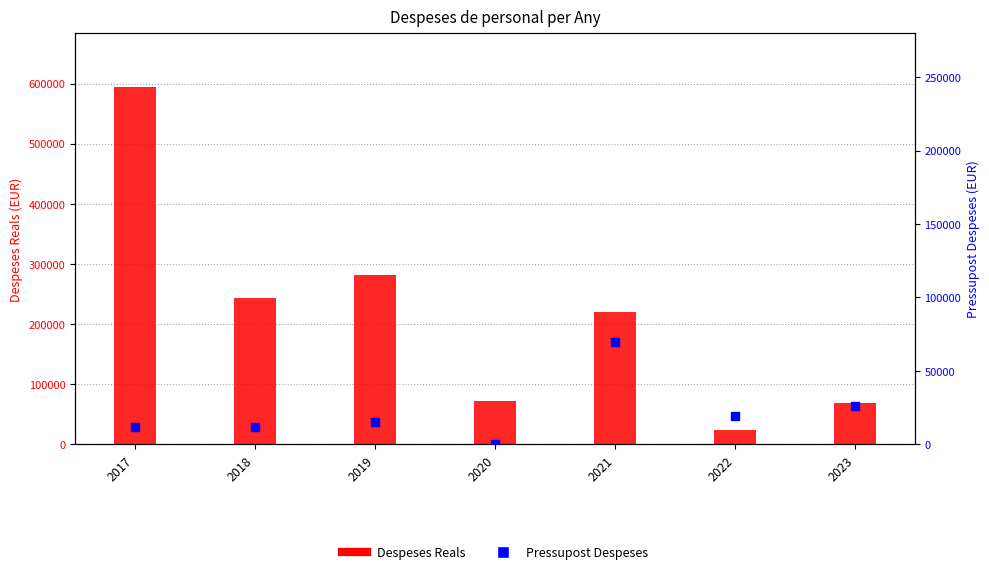

Which series has the largest total across all categories?

Despeses Reals